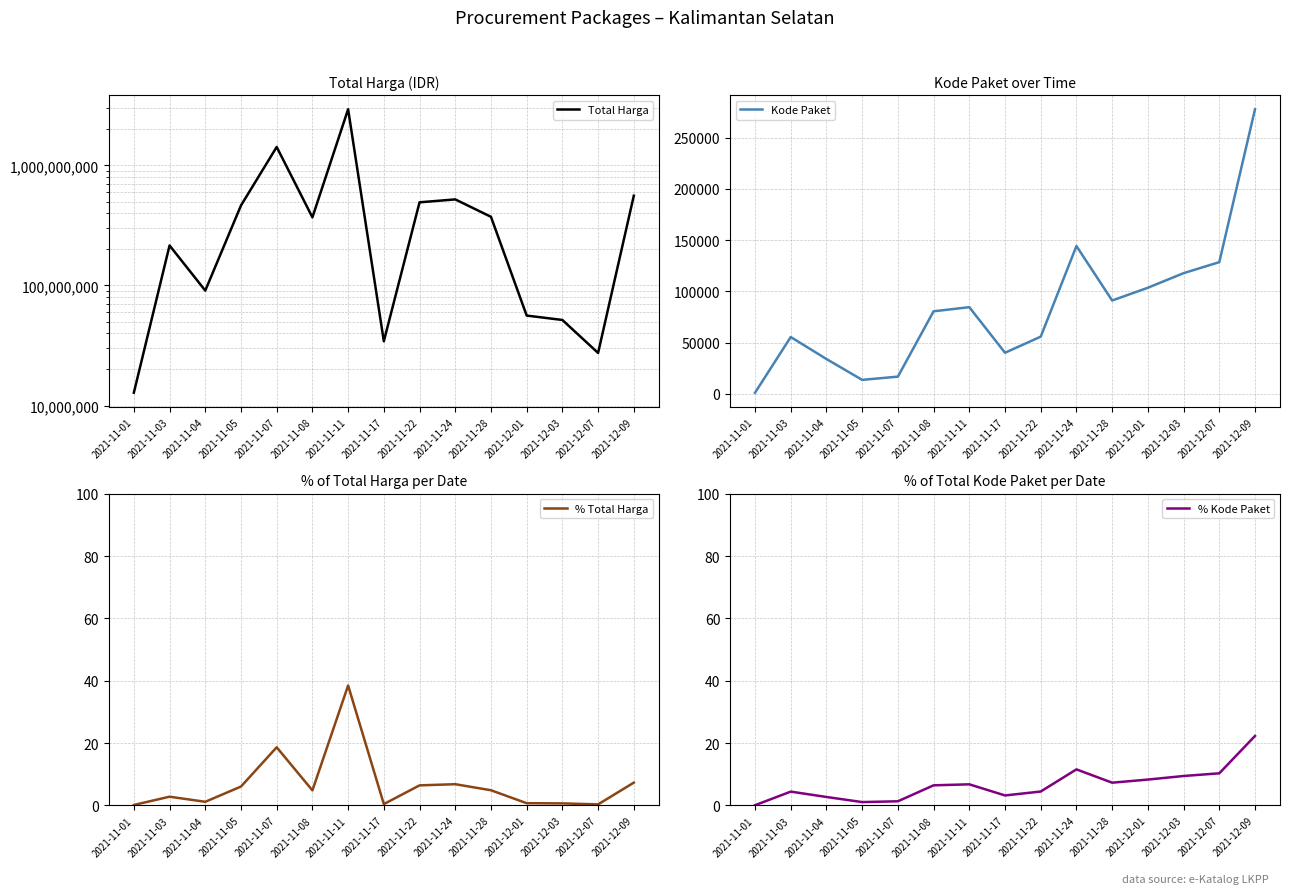

Which series has the largest total across all categories?

Total Harga